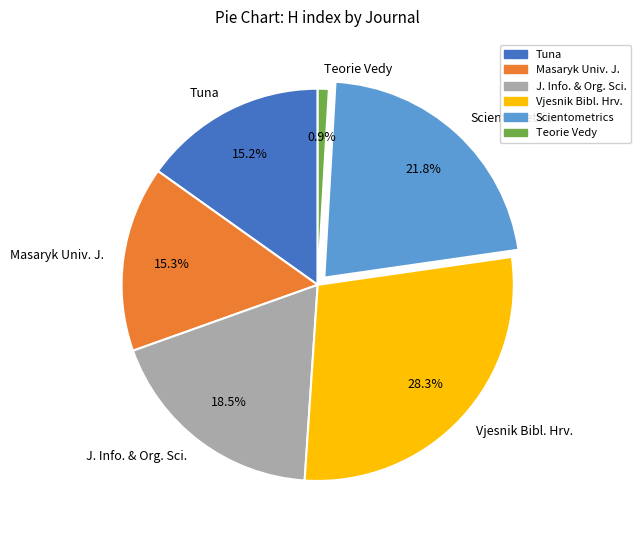

To the nearest percent, what is the difference between the largest and smallest slice percentages?

27%